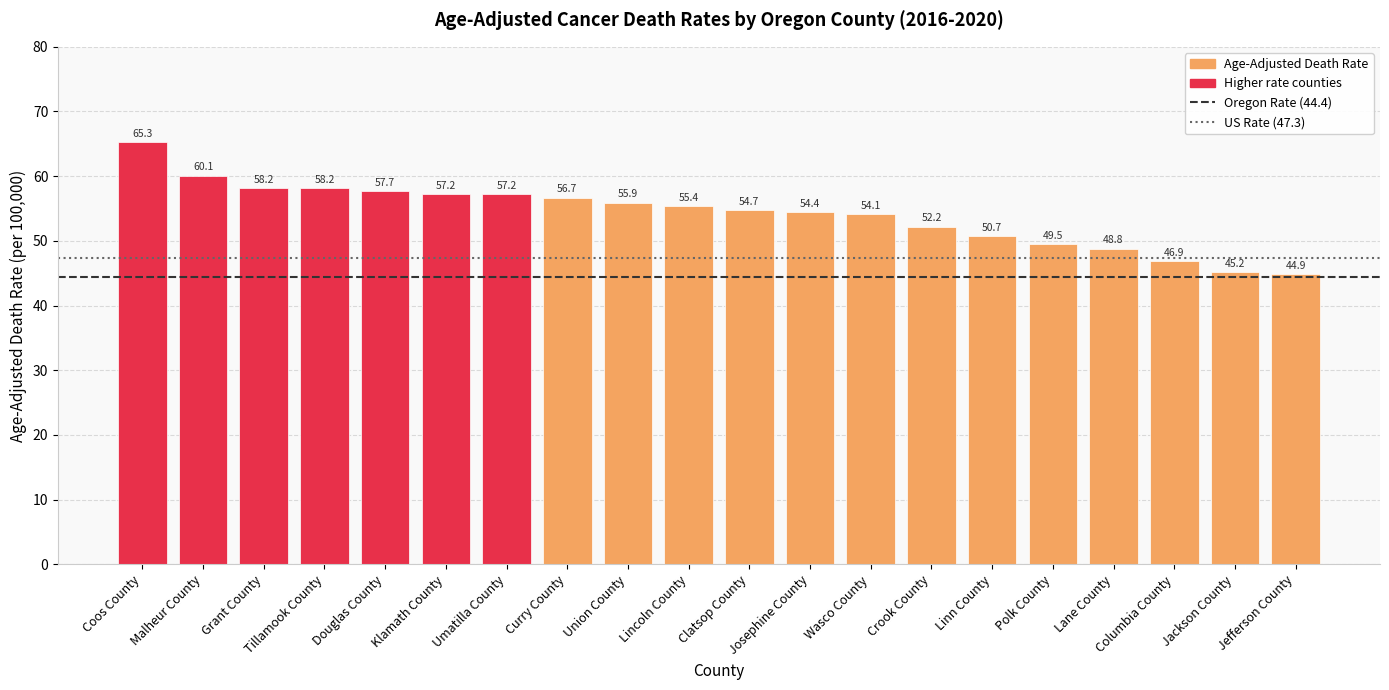

At which label is the value closest to 55?

Clatsop County